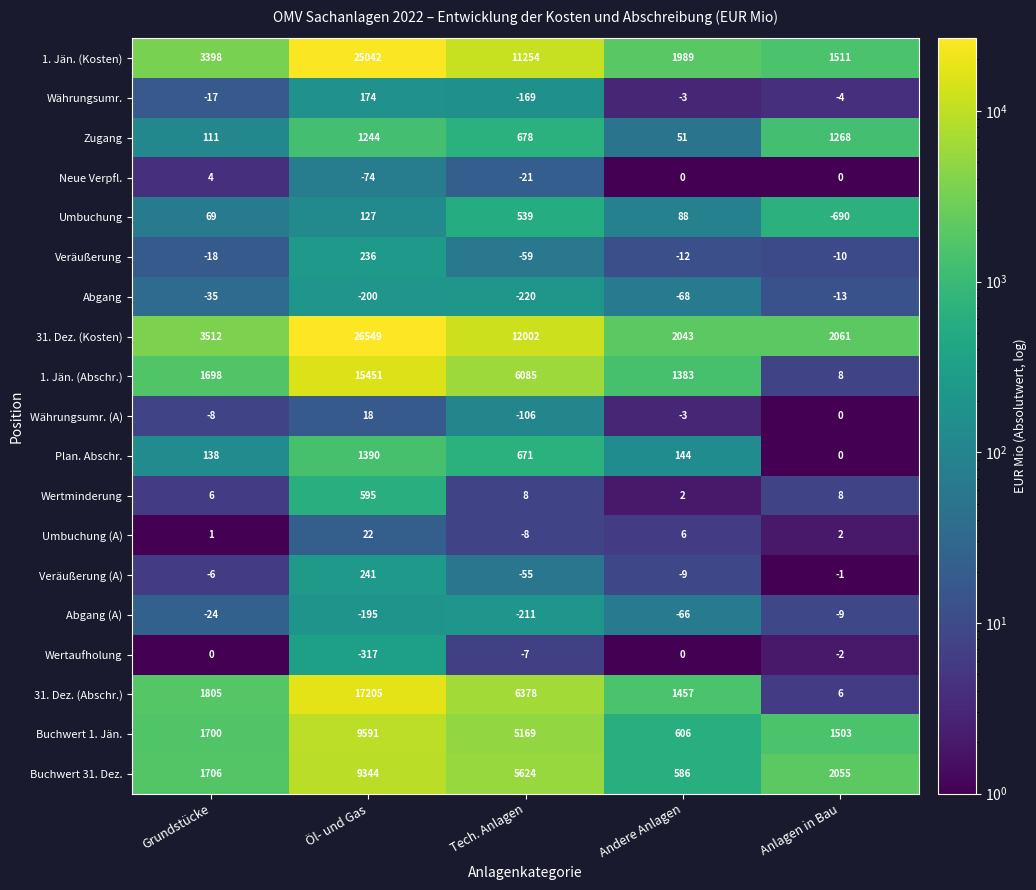

Rank the series by their maximum value, from highest to lowest.

31. Dez. (Kosten), 1. Jän. (Kosten), 31. Dez. (Abschr.), 1. Jän. (Abschr.), Buchwert 1. Jän., Buchwert 31. Dez., Plan. Abschr., Zugang, Wertminderung, Umbuchung, Veräußerung (A), Veräußerung, Währungsumr., Umbuchung (A), Währungsumr. (A), Neue Verpfl., Wertaufholung, Abgang (A), Abgang